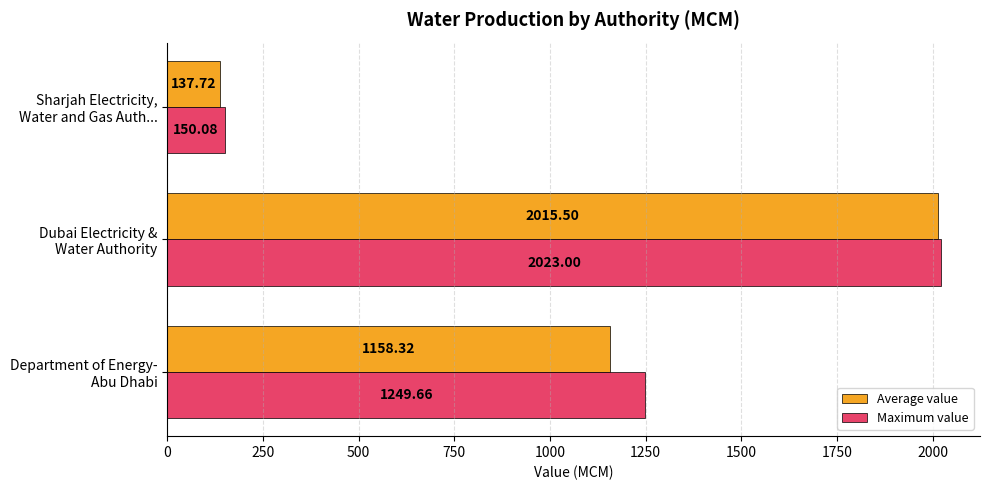

Which series has the widest spread of values?

Average value